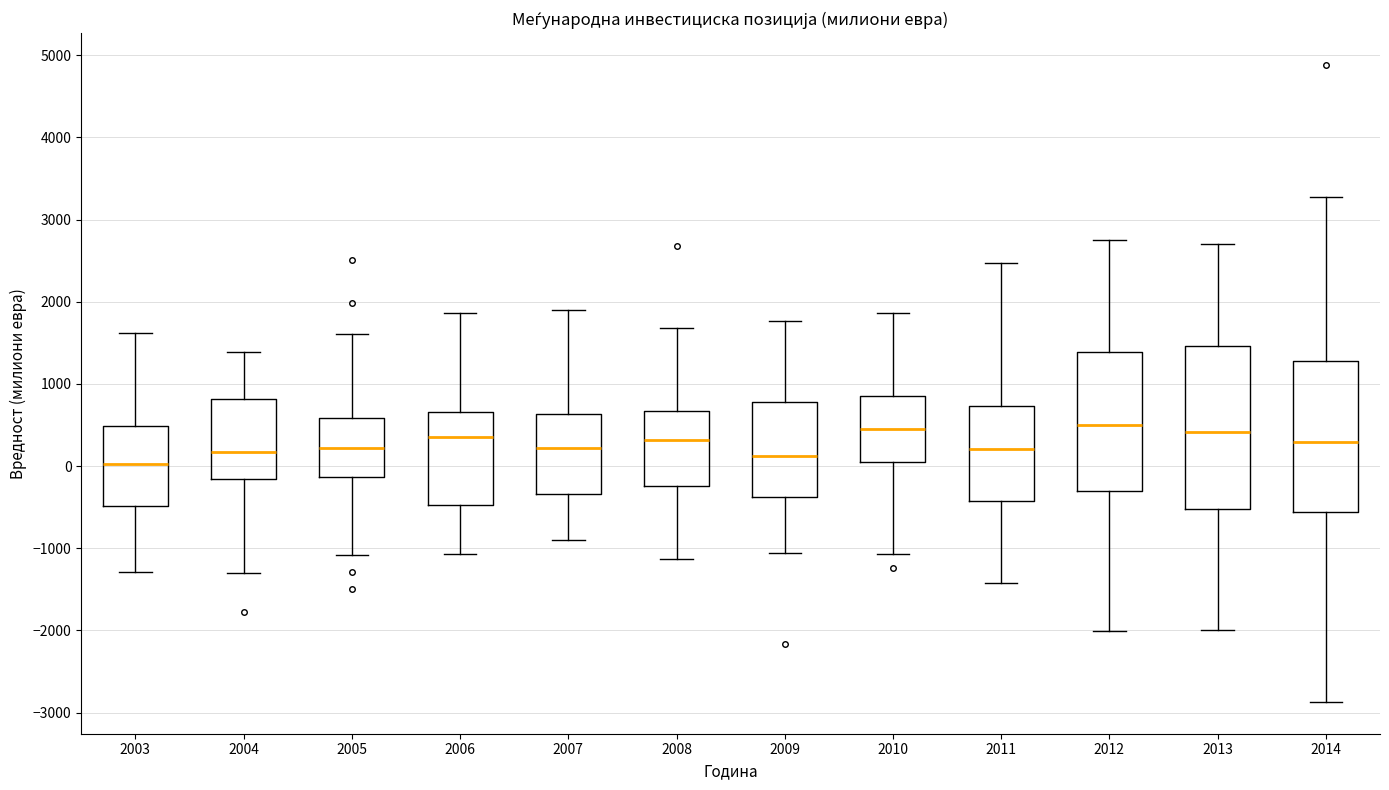

Where does the lower whisker of the box at x = 2008 end on the y-axis? The values are not printed on the chart, so give them approximately, as read against the axis.

-1100